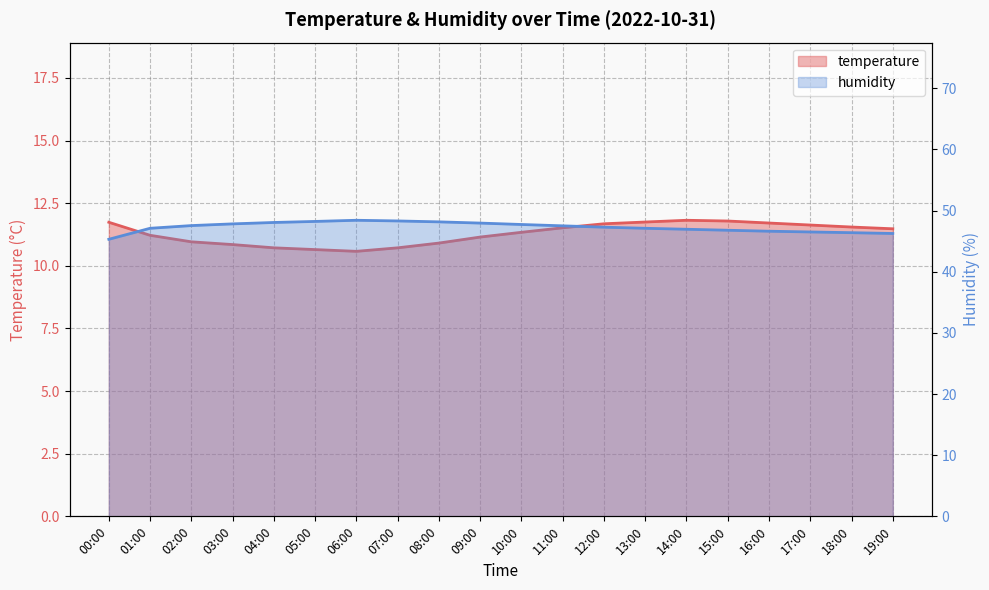

What is the lowest value of the temperature series?

10.6